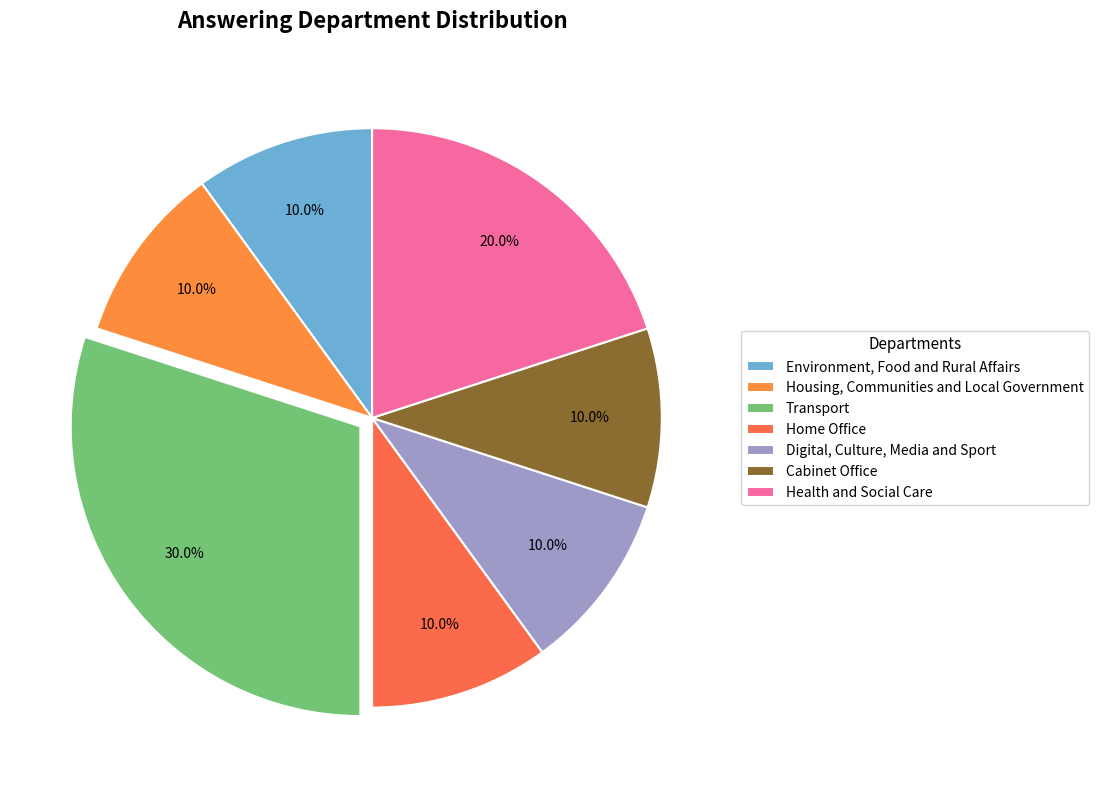

Between Digital, Culture, Media and Sport and Transport, which is larger?

Transport